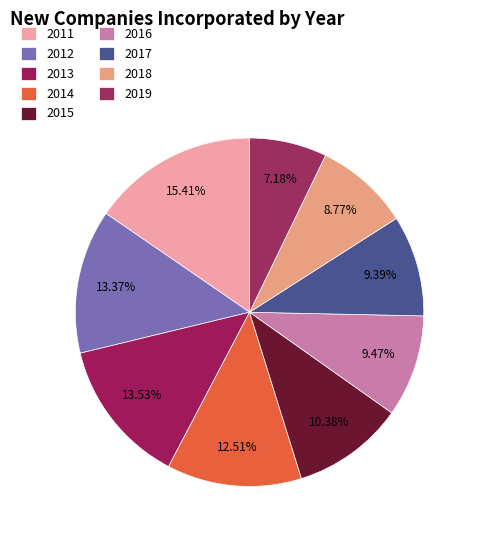

Is the sum of 2018 and 2019 greater than half?

No